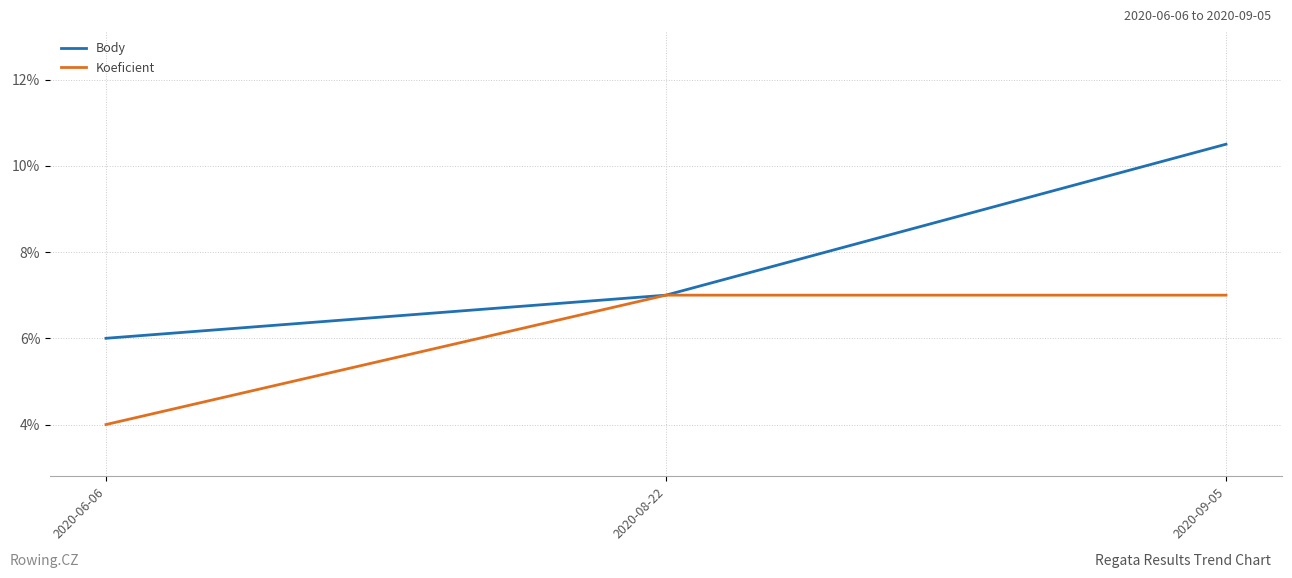

Reading left to right, transcribe all the data shown in this chart.

Body: 6.0	7.0	10.5
Koeficient: 4.0	7.0	7.0